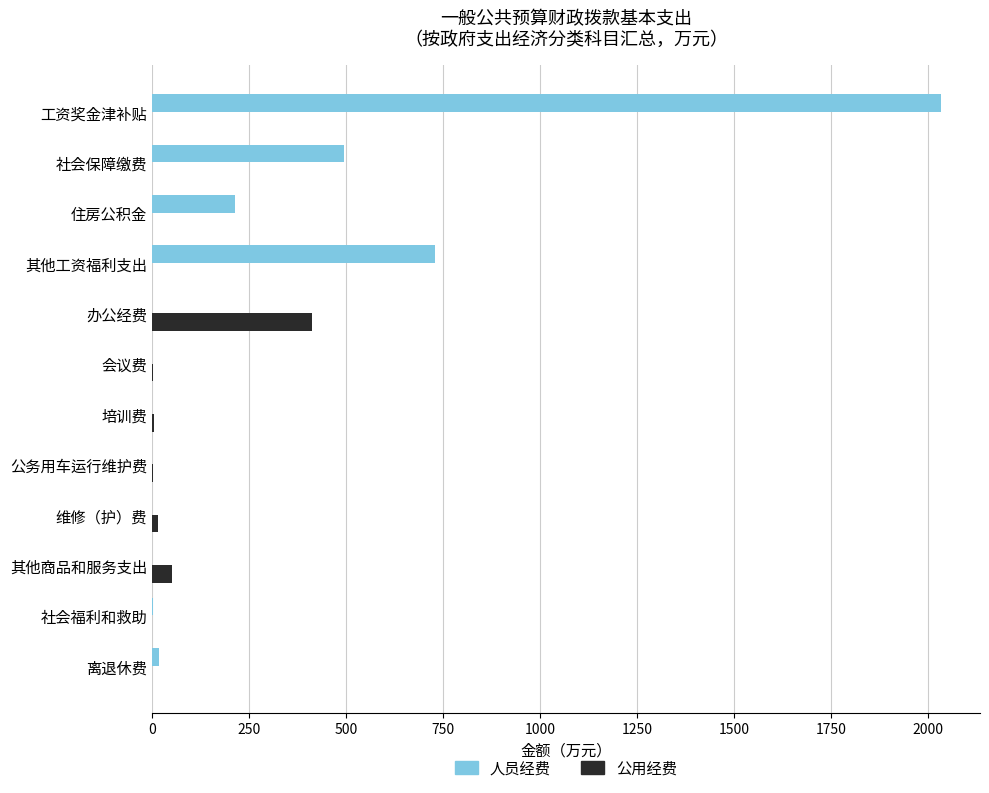

At which label does 人员经费 reach its peak?

工资奖金津补贴